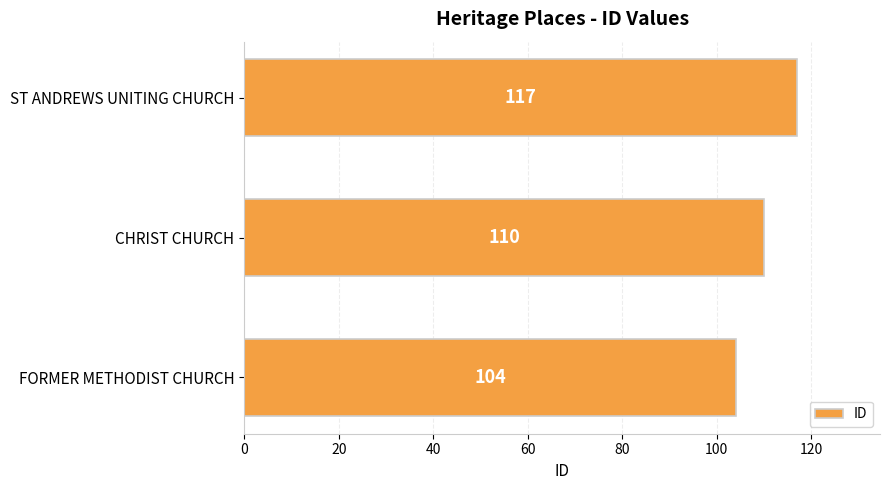

Count the values in the range 104 to 117.

3